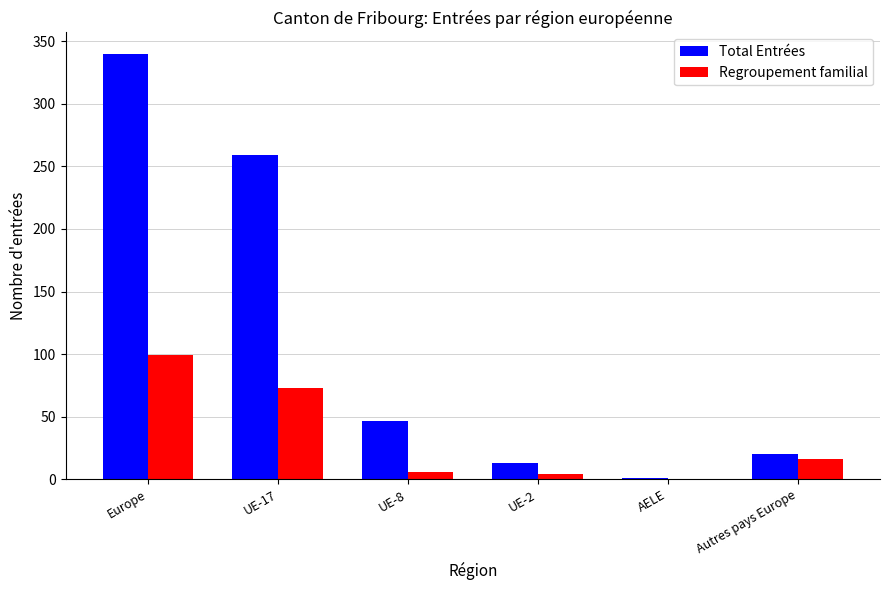

Which series changed the most between UE-8 and AELE?

Total Entrées